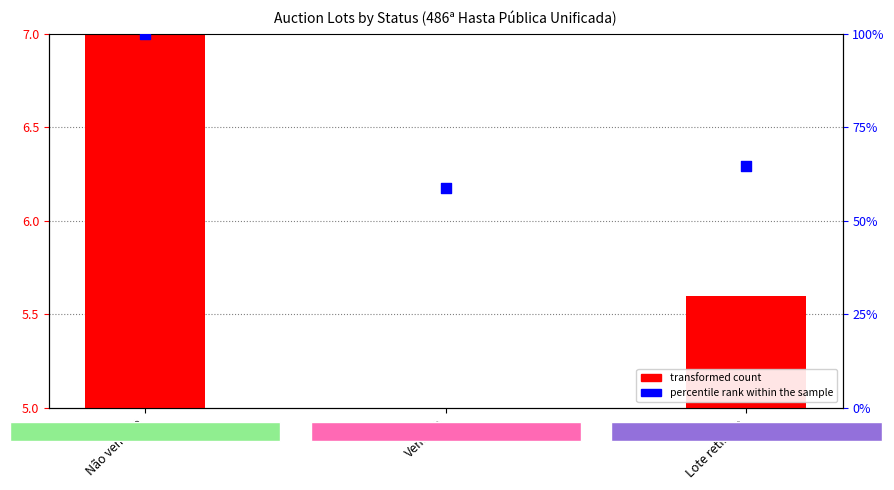

Is the value of percentile rank within the sample (count %) at Vendido greater than the value of transformed count (avg lance atual scaled) at Lote retirado?

Yes